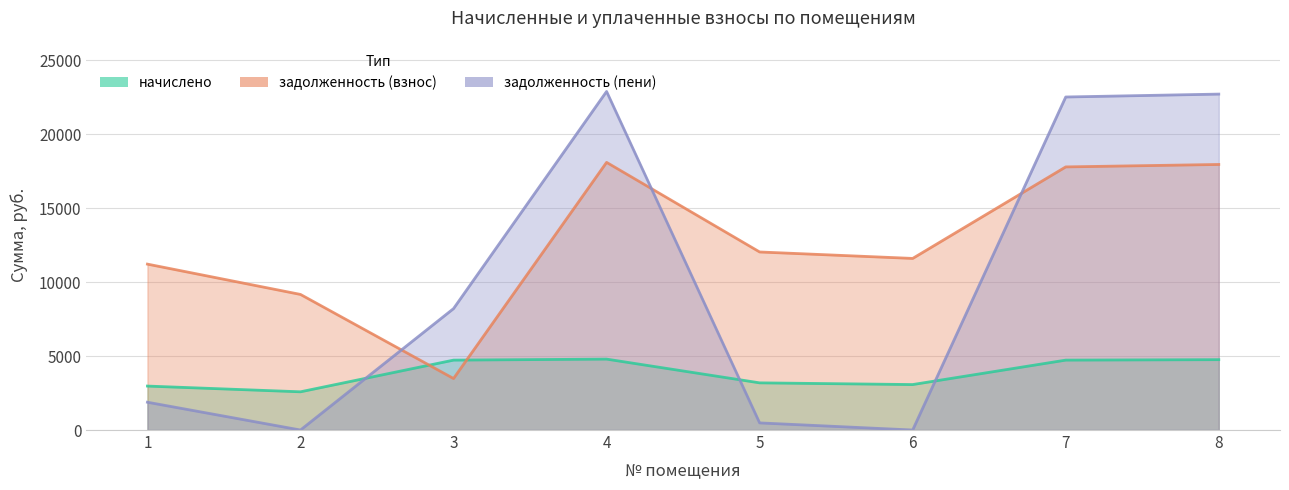

The value of задолженность (пени) at 4 is 22901.3. True or false?

True